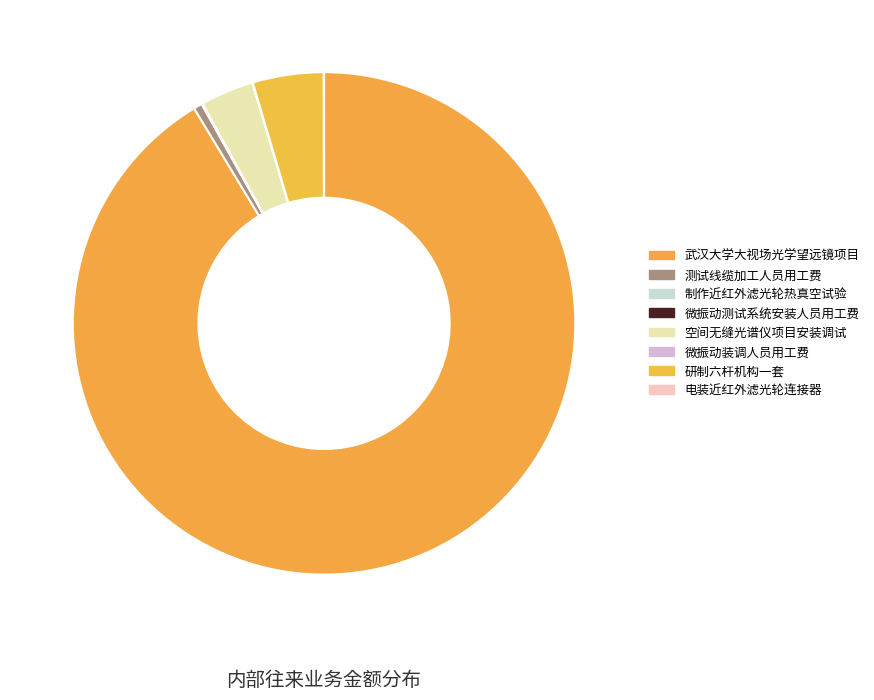

The 微振动测试系统安装人员用工费 slice represents 1% of the pie. True or false?

False